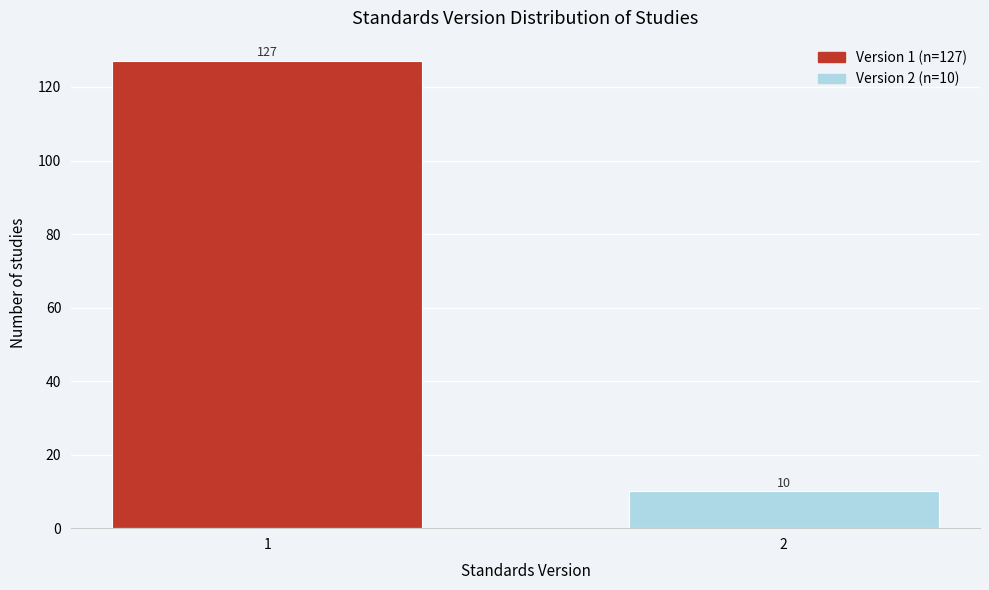

Reading left to right, list all the values displayed in this chart.

1=127	2=10